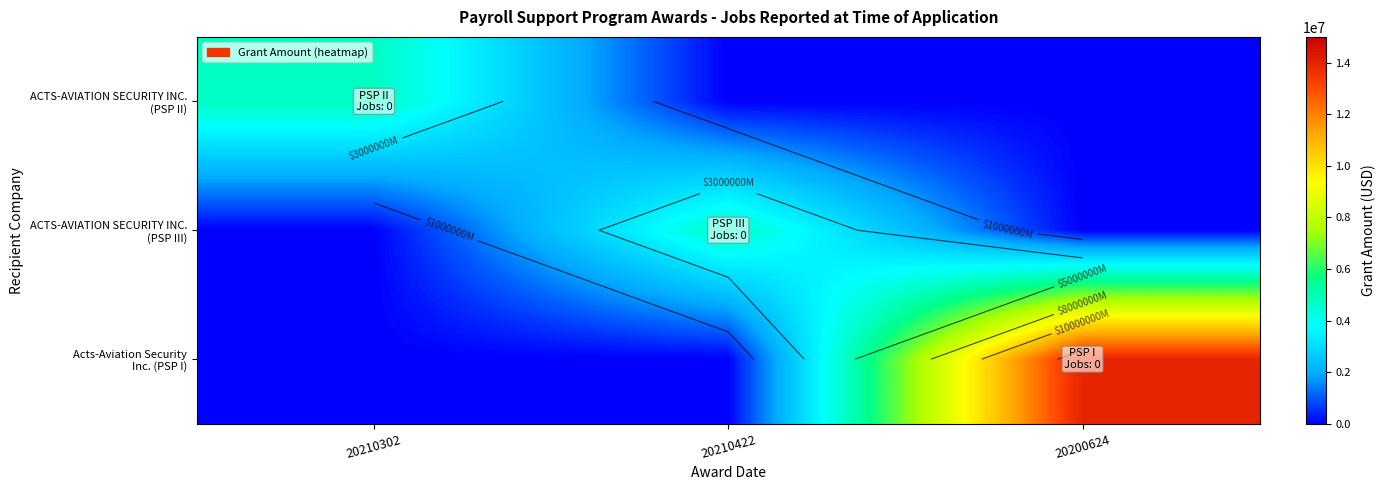

At how many categories does at least one series exceed 11207789?

1